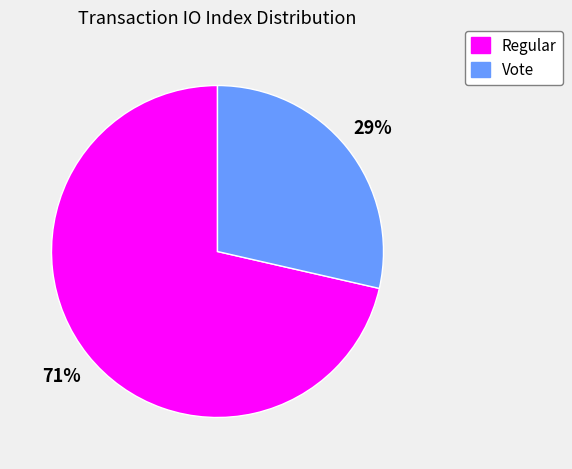

Rank the categories by value from highest to lowest.

Regular, Vote